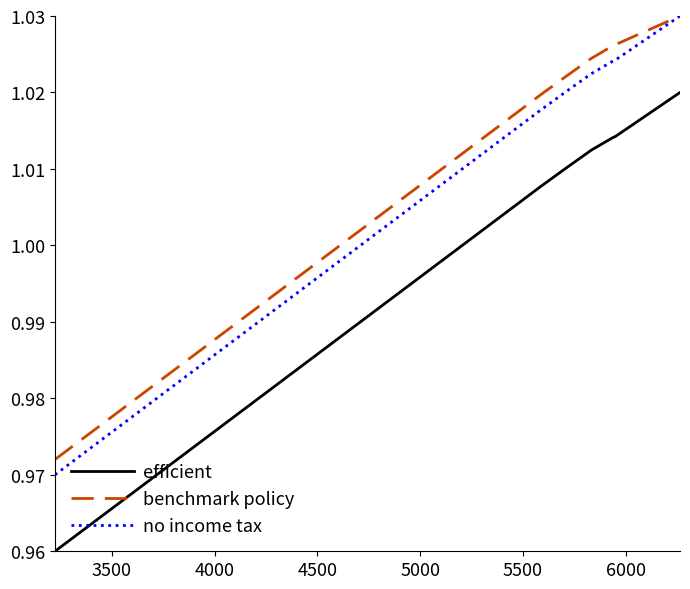

True or false: efficient and no income tax intersect in this chart.

False